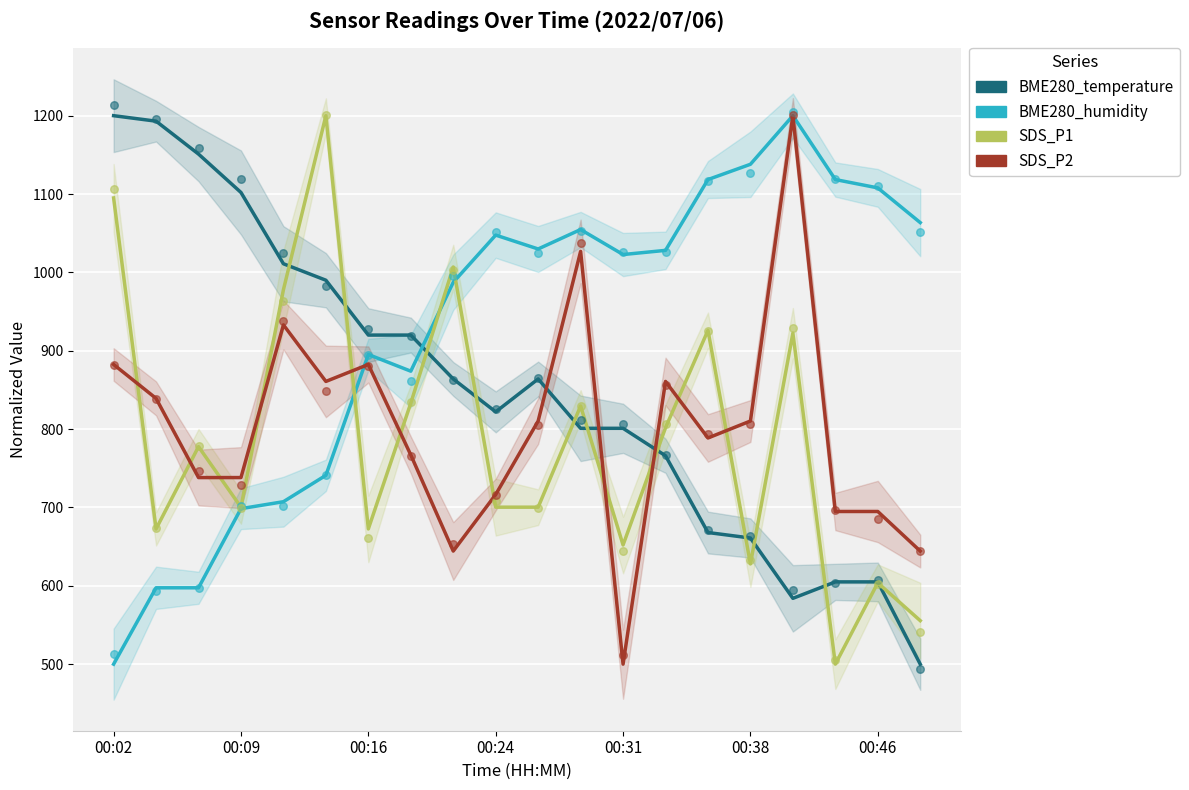

At how many categories does at least one series exceed 656?

20